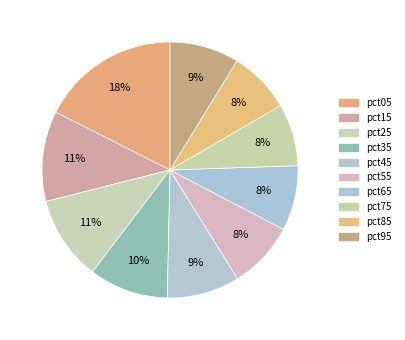

How many slices are in this pie chart?

10